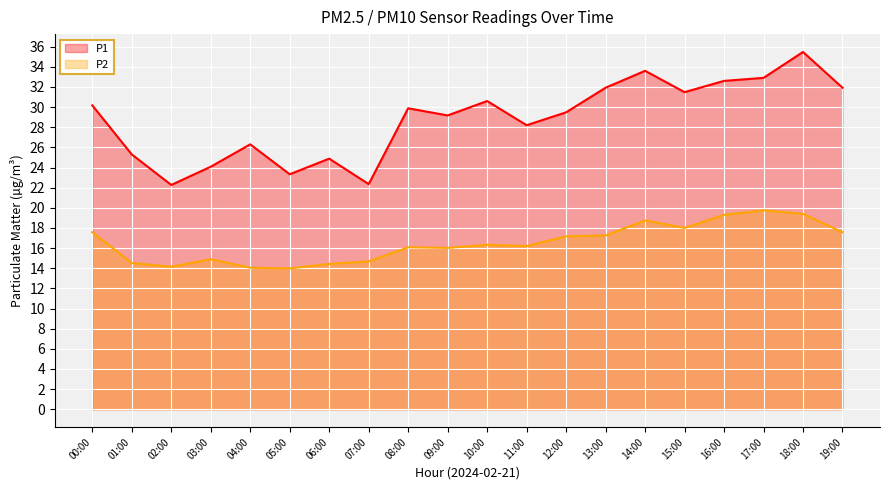

True or false: P2 line has a value of 22.7 at 11:00.

False